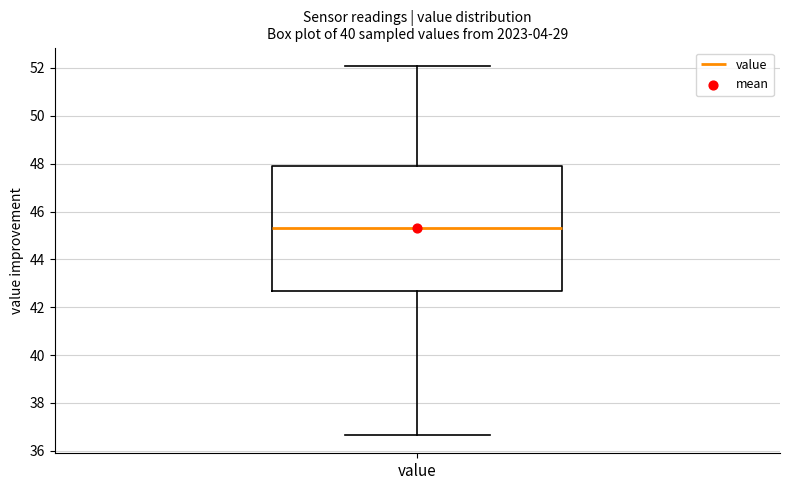

Where does the median line of the box for value sit on the y-axis? The values are not printed on the chart, so give them approximately, as read against the axis.

45.4